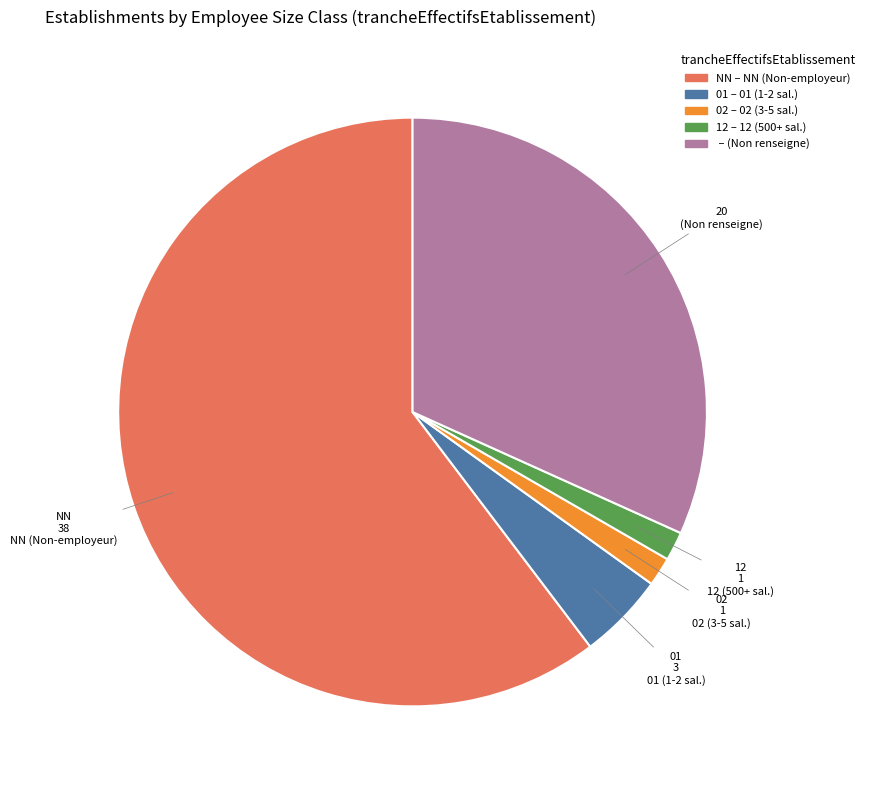

Is there a majority slice in this chart?

Yes